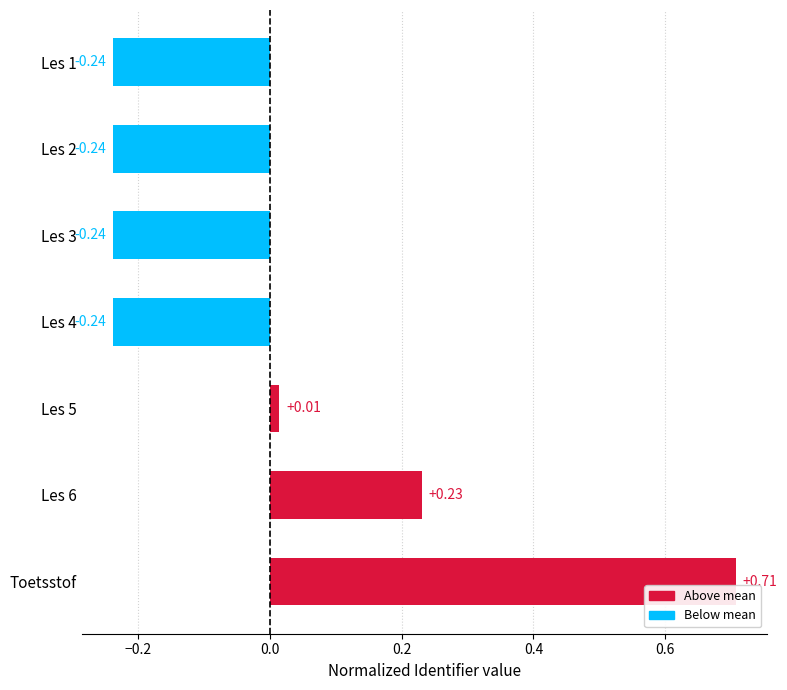

Which category has the highest value across all series?

Toetsstof